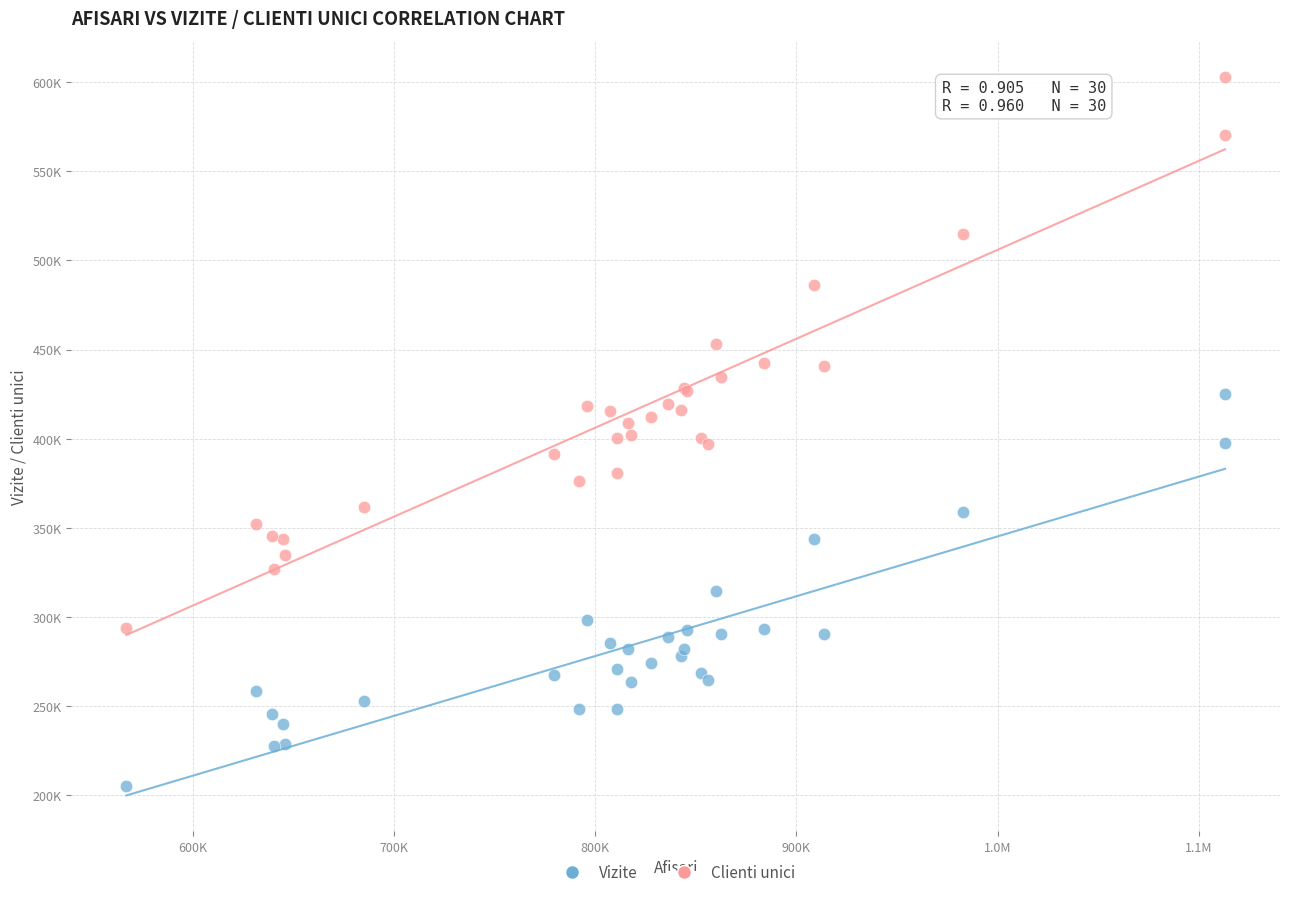

What are all the series names shown in the legend?

Vizite, Clienti unici